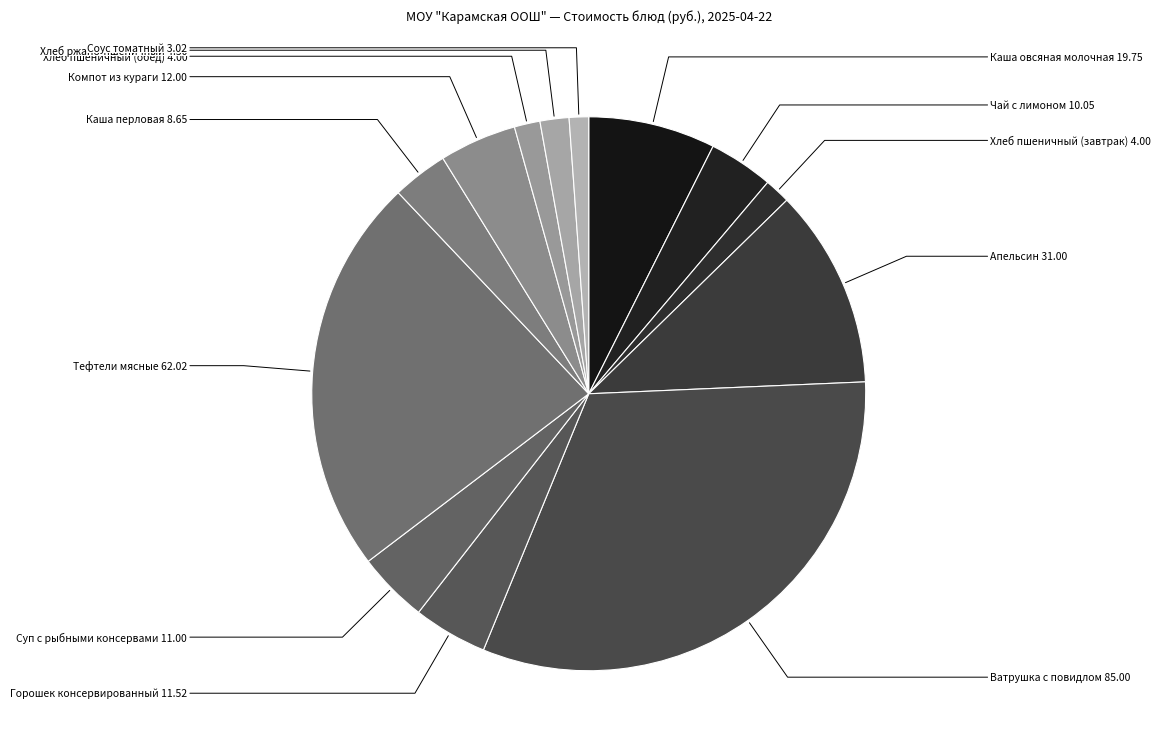

How many slices are in this pie chart?

13